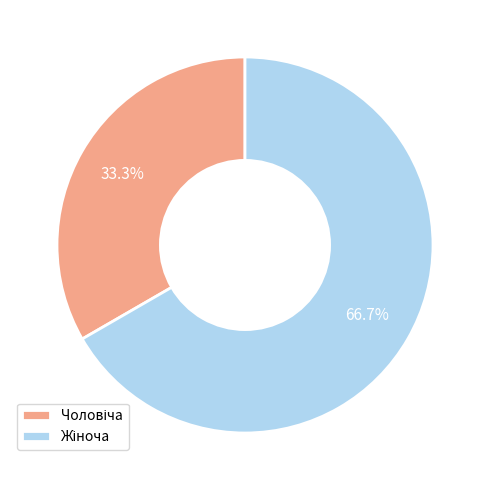

Is there any slice that represents more than half of the pie?

Yes